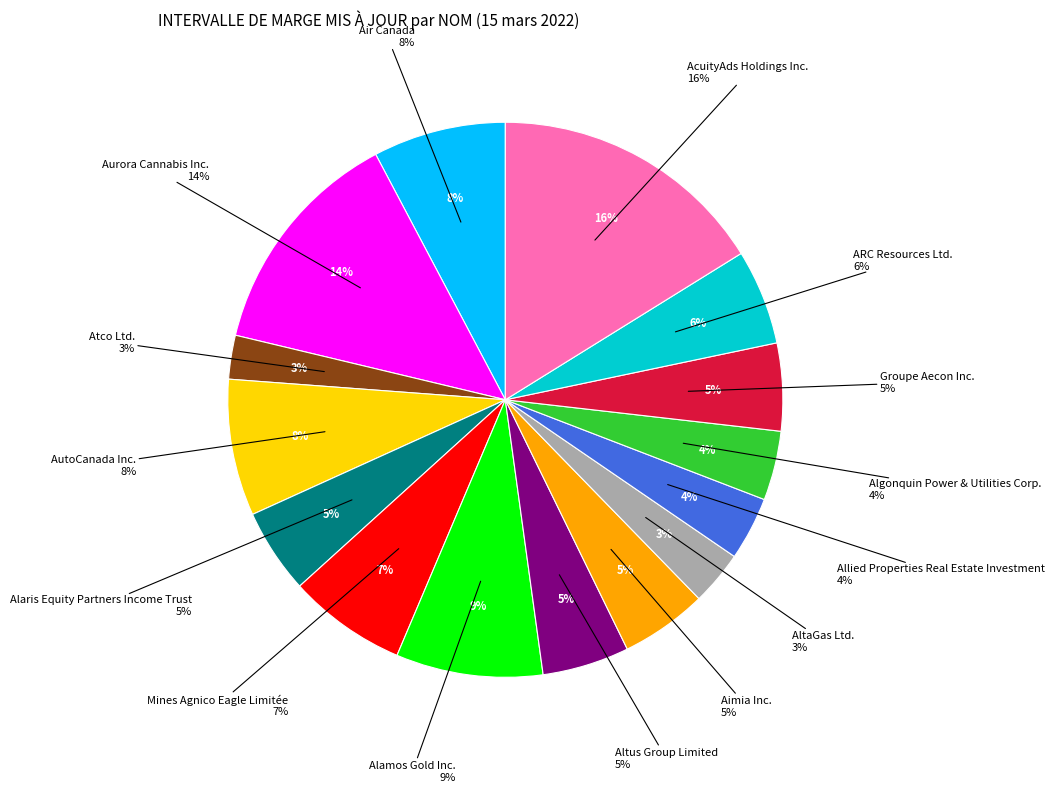

True or false: Atco Ltd. accounts for 1% of the total.

False